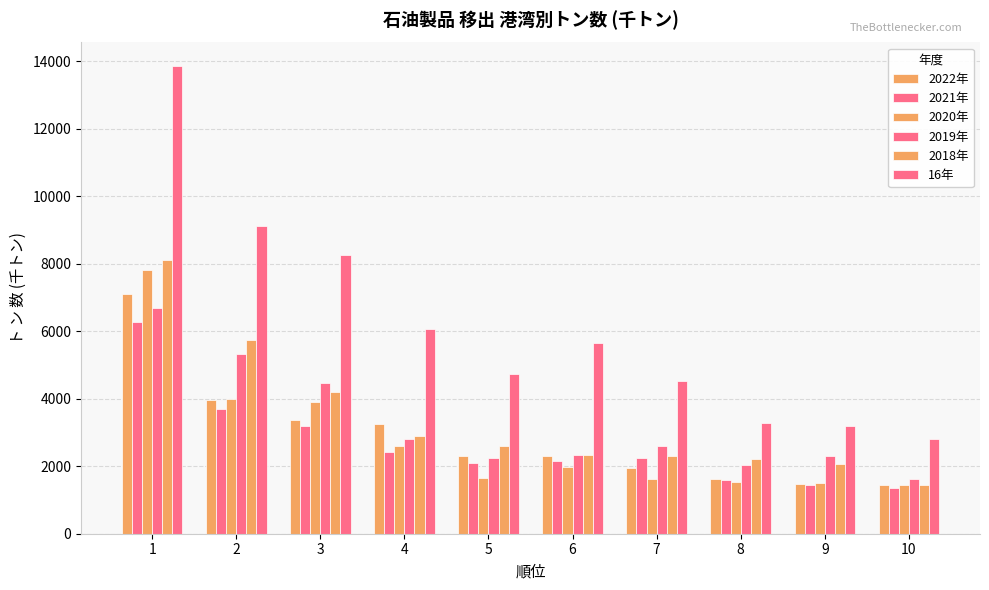

How many values in the 2019年 series are below 2606?

5